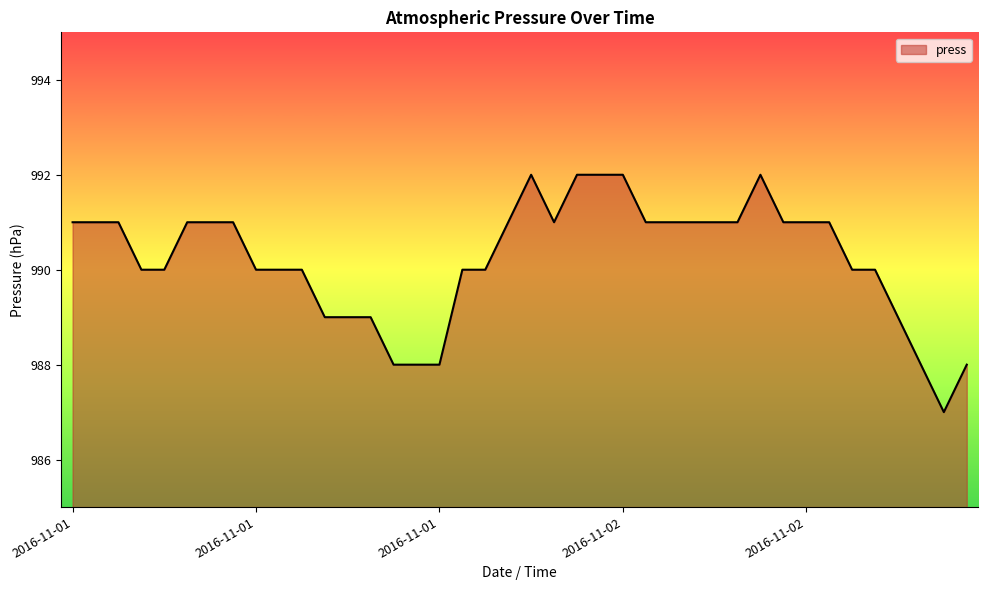

What is the maximum value shown in the chart?

992